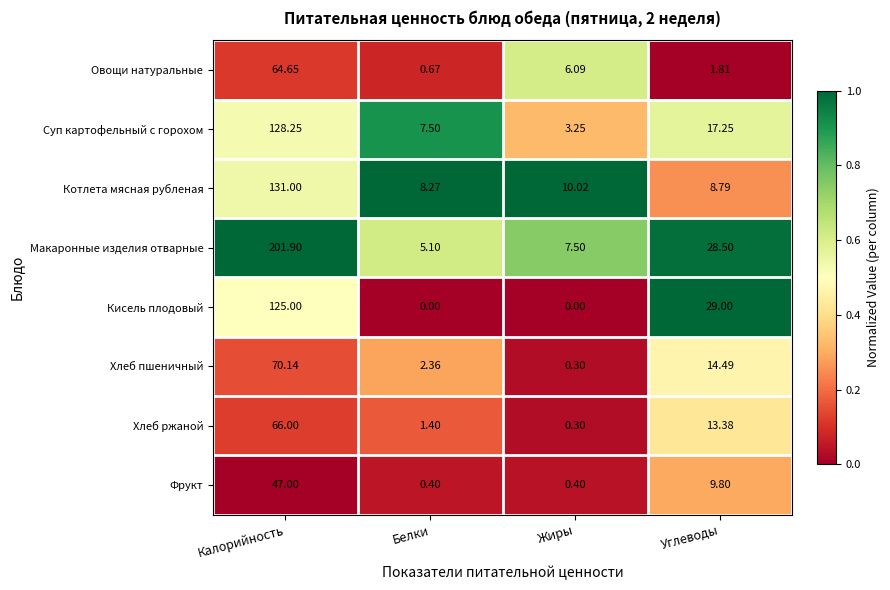

List the series in order of their peak value, lowest first.

Фрукт, Овощи натуральные, Хлеб ржаной, Хлеб пшеничный, Кисель плодовый, Суп картофельный с горохом, Котлета мясная рубленая, Макаронные изделия отварные